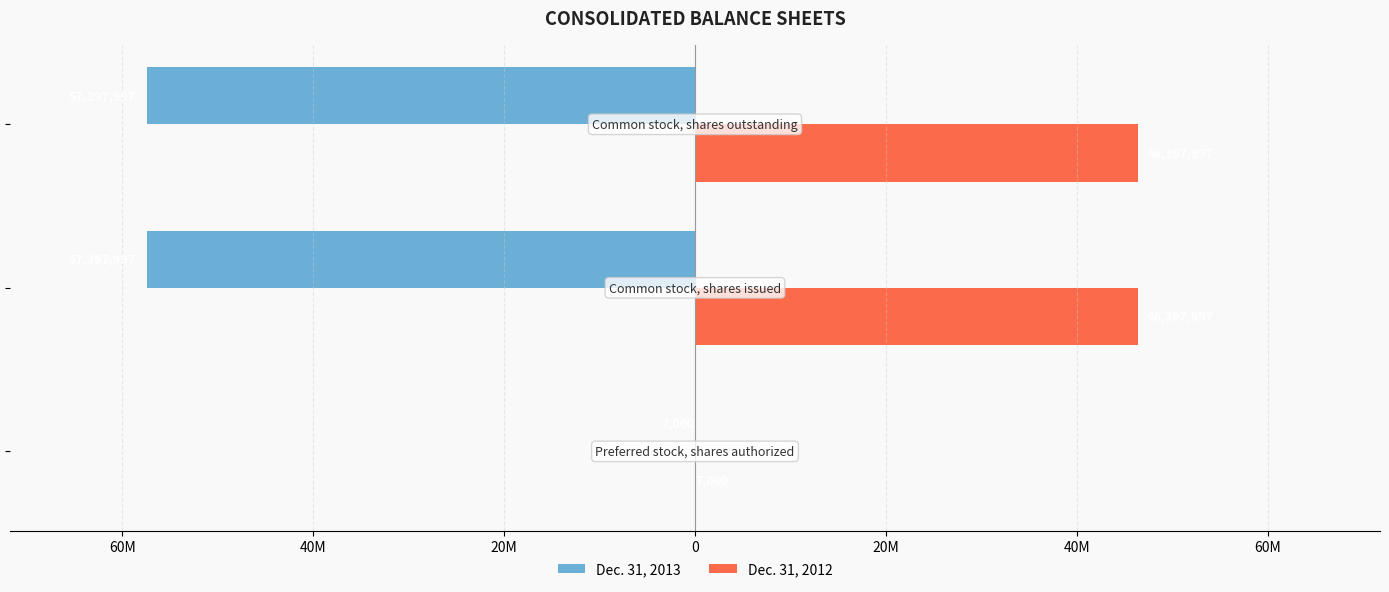

What is the lowest value of the Dec. 31, 2013 series?

-57397997